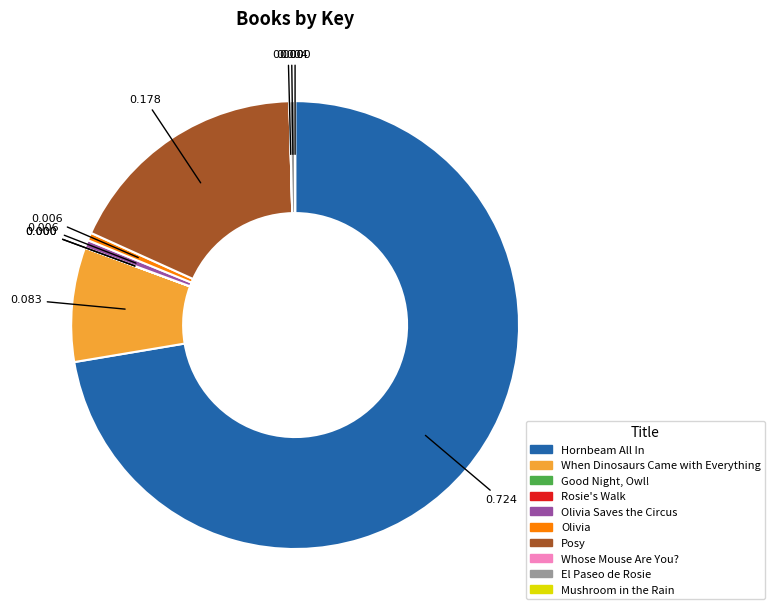

Does any single category account for the majority?

Yes